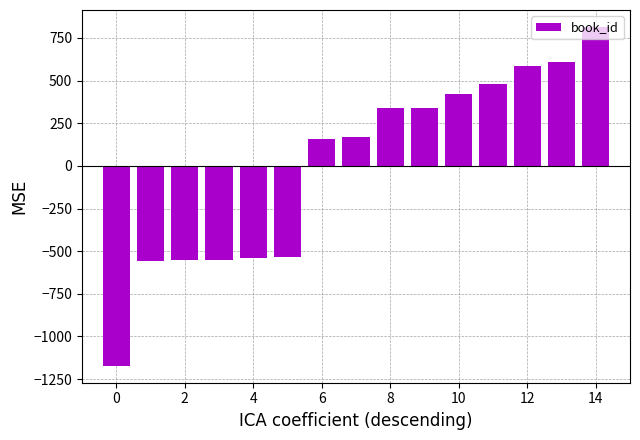

What is the value of the 14th bar from the left?

606.3